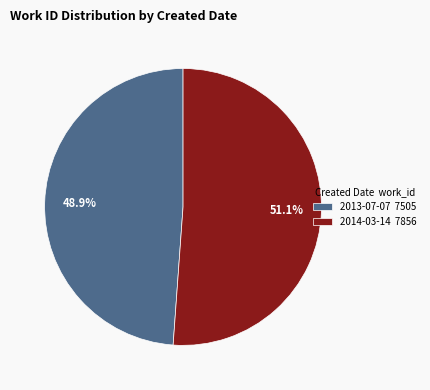

Combined, what portion of the pie is 2014-03-14 and 2013-07-07?

100.0%